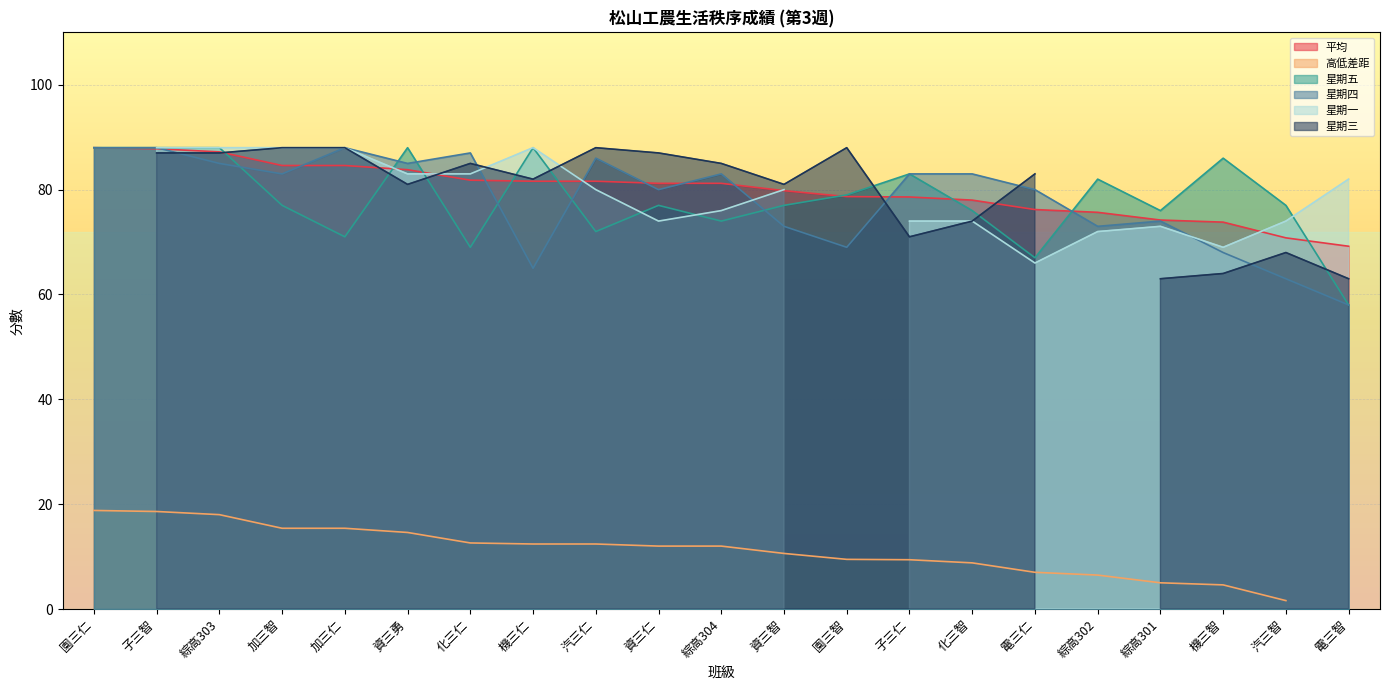

What is the label of the 18th point from the left?

綜高301